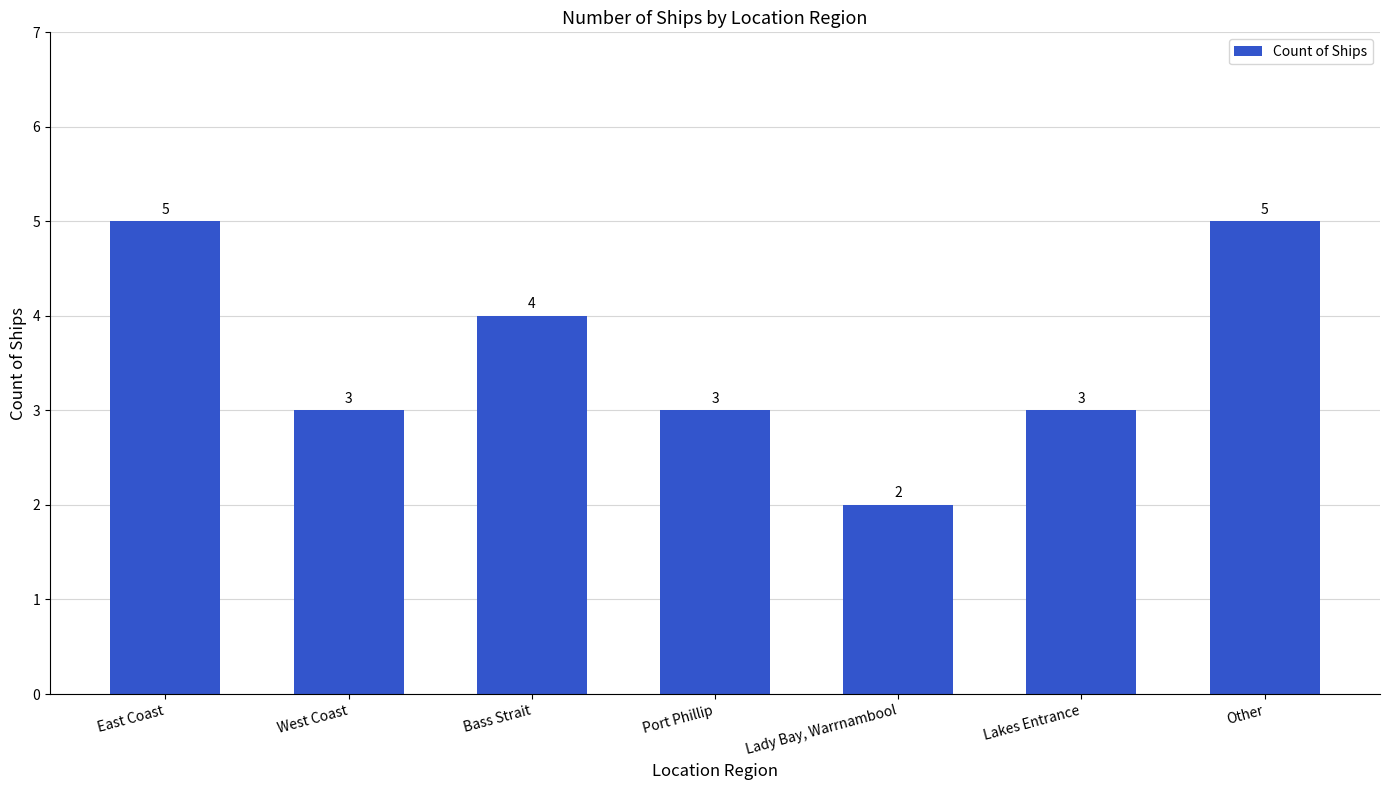

Reading left to right, list all the values displayed in this chart.

5	3	4	3	2	3	5